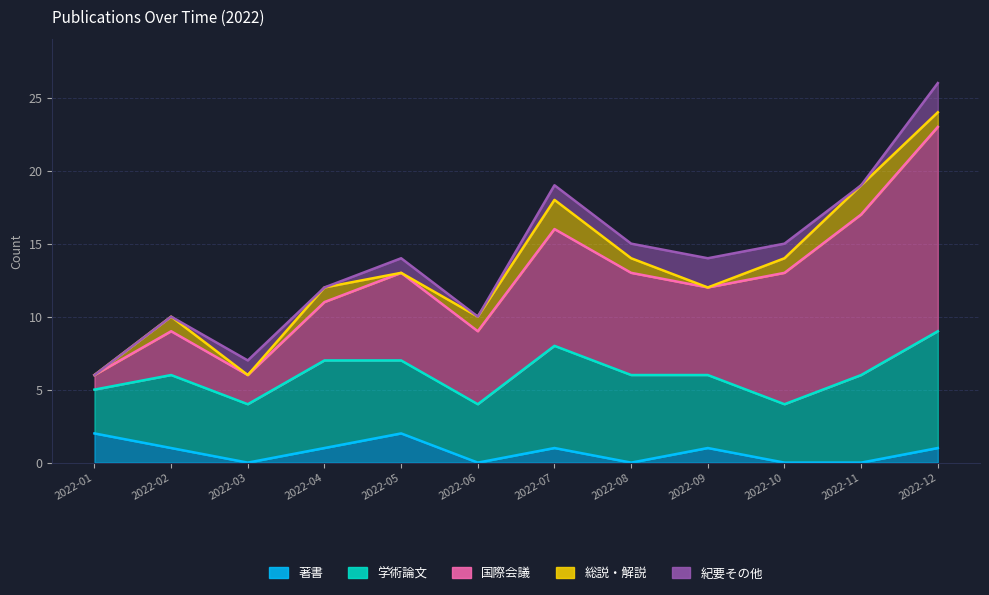

Reading left to right, what are all the values shown in this chart?

著書: 2022-01=2	2022-02=1	2022-03=0	2022-04=1	2022-05=2	2022-06=0	2022-07=1	2022-08=0	2022-09=1	2022-10=0	2022-11=0	2022-12=1
学術論文: 2022-01=3	2022-02=5	2022-03=4	2022-04=6	2022-05=5	2022-06=4	2022-07=7	2022-08=6	2022-09=5	2022-10=4	2022-11=6	2022-12=8
国際会議: 2022-01=1	2022-02=3	2022-03=2	2022-04=4	2022-05=6	2022-06=5	2022-07=8	2022-08=7	2022-09=6	2022-10=9	2022-11=11	2022-12=14
総説・解説: 2022-01=0	2022-02=1	2022-03=0	2022-04=1	2022-05=0	2022-06=1	2022-07=2	2022-08=1	2022-09=0	2022-10=1	2022-11=2	2022-12=1
紀要その他: 2022-01=0	2022-02=0	2022-03=1	2022-04=0	2022-05=1	2022-06=0	2022-07=1	2022-08=1	2022-09=2	2022-10=1	2022-11=0	2022-12=2